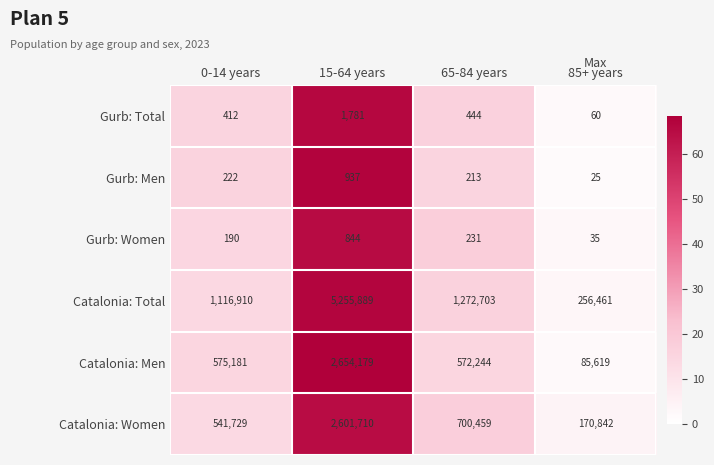

What is the spread (max minus min) of values at 65-84 years?

1272490